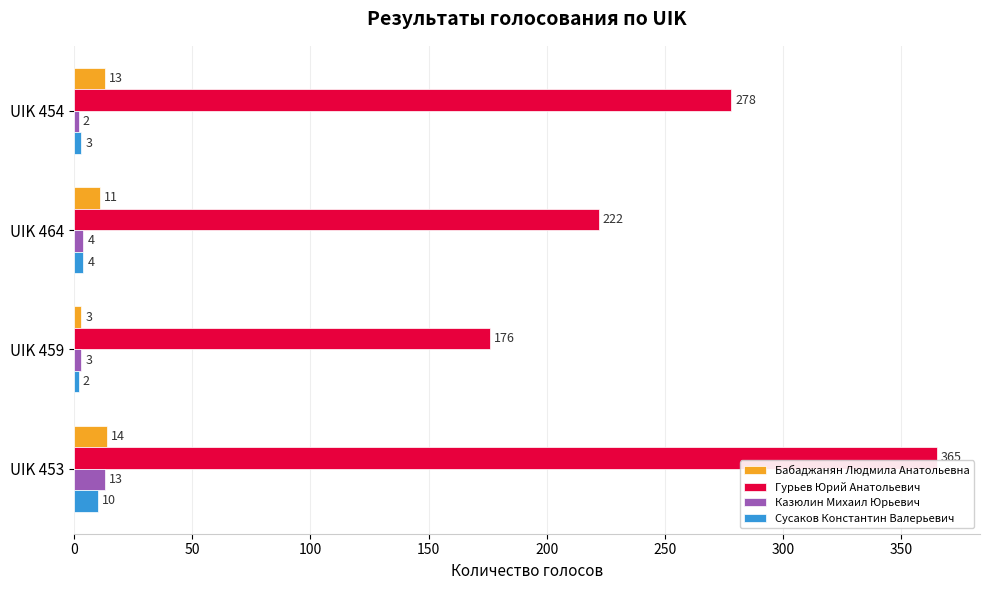

What are all the series names shown in the legend?

Бабаджанян Людмила Анатольевна, Гурьев Юрий Анатольевич, Казюлин Михаил Юрьевич, Сусаков Константин Валерьевич